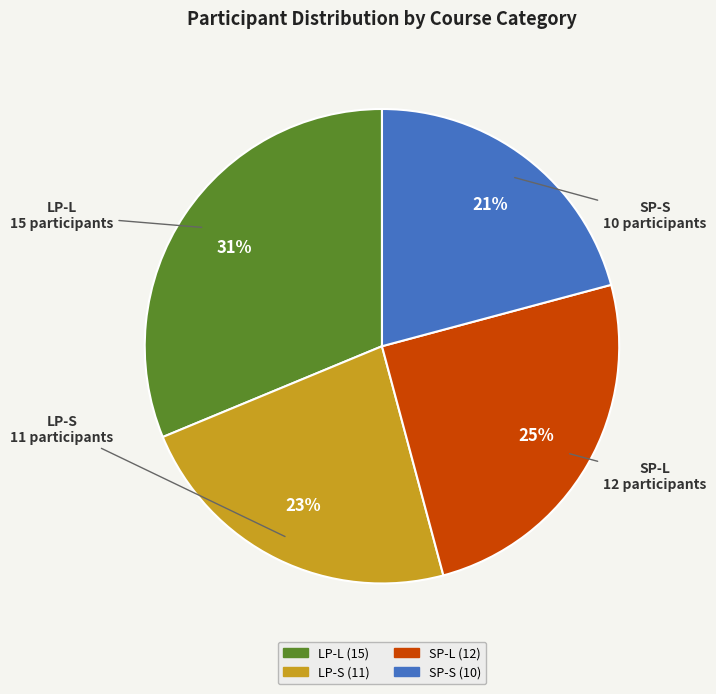

Which slice is the smallest?

SP-S